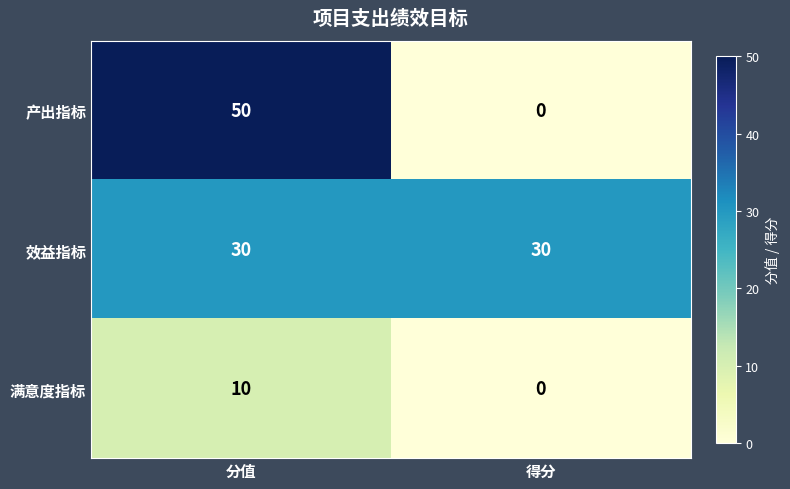

Reading left to right, extract all data points from this chart.

产出指标: 50	0
效益指标: 30	30
满意度指标: 10	0